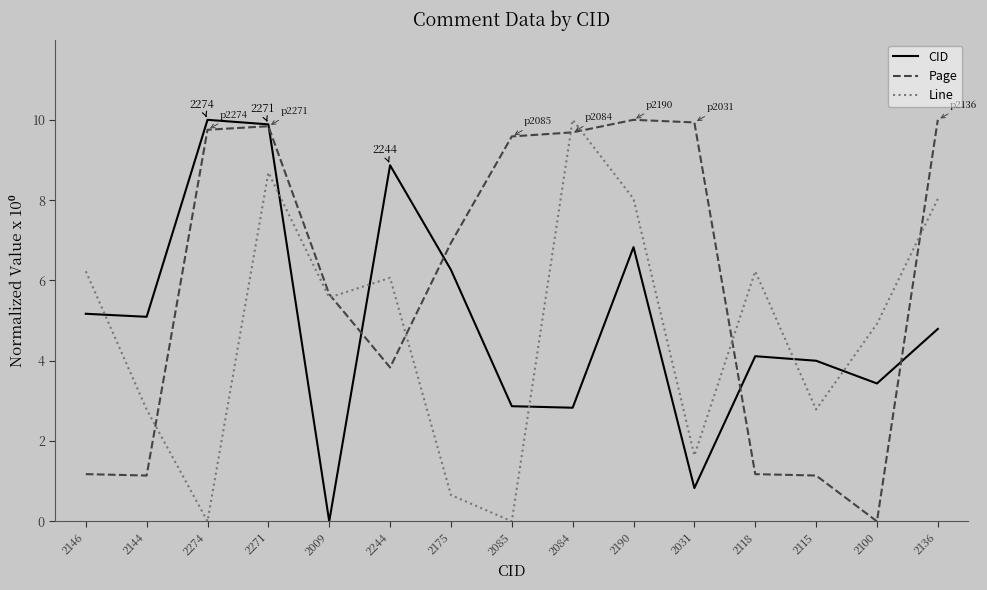

Read the Line value at 2100.

4.9